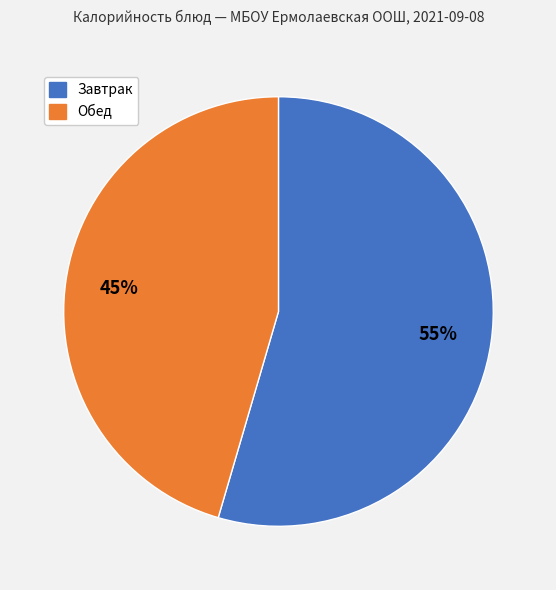

To the nearest percent, what portion does Завтрак represent?

55%